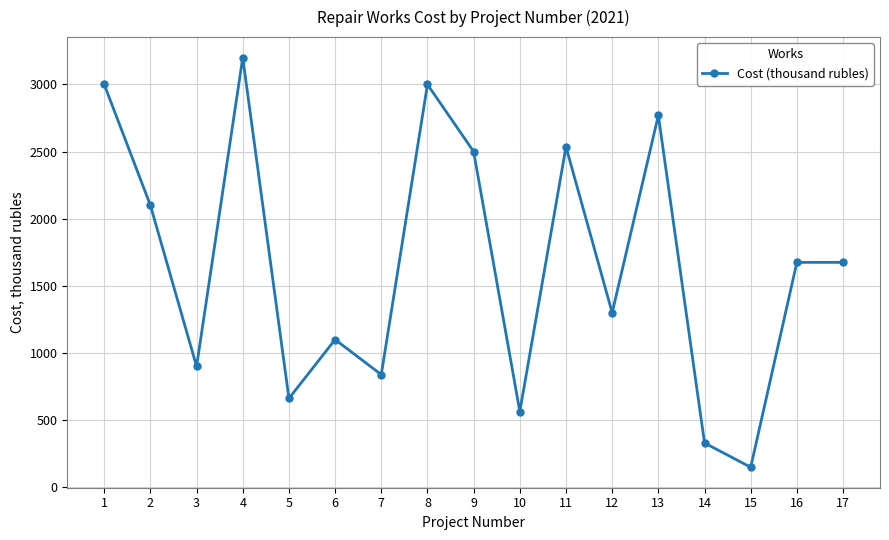

Where is the first local maximum?

4